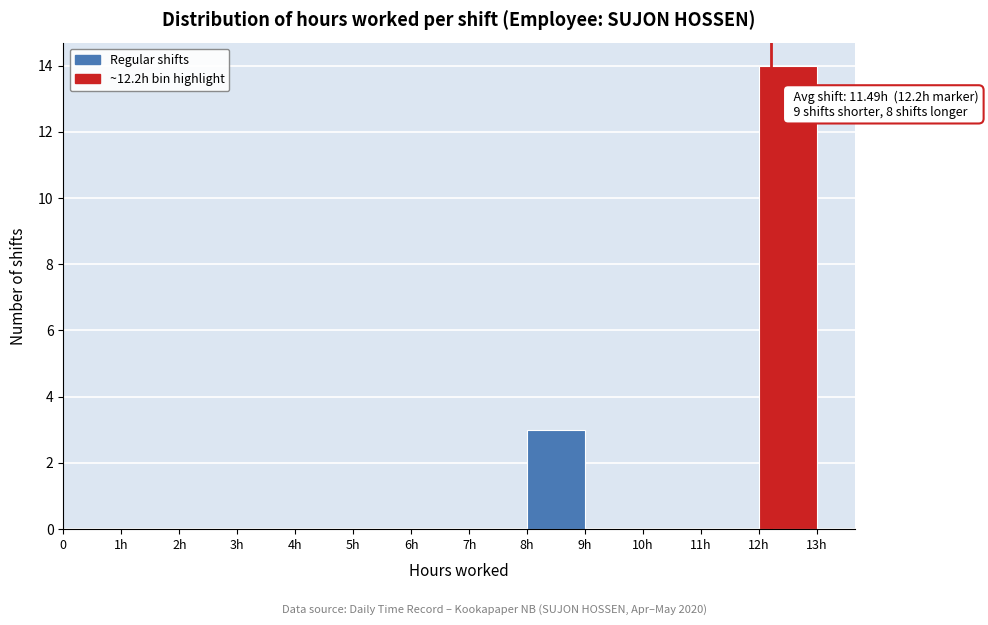

Reading left to right, extract all data points from this chart.

0=0	1h=0	2h=0	3h=0	4h=0	5h=0	6h=0	7h=0	8h=3	9h=0	10h=0	11h=0	12h=14